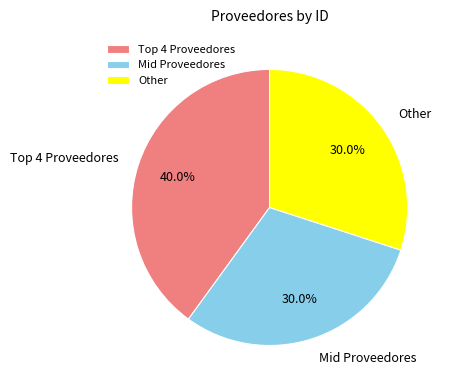

What is the largest slice in the pie chart?

Top 4 Proveedores